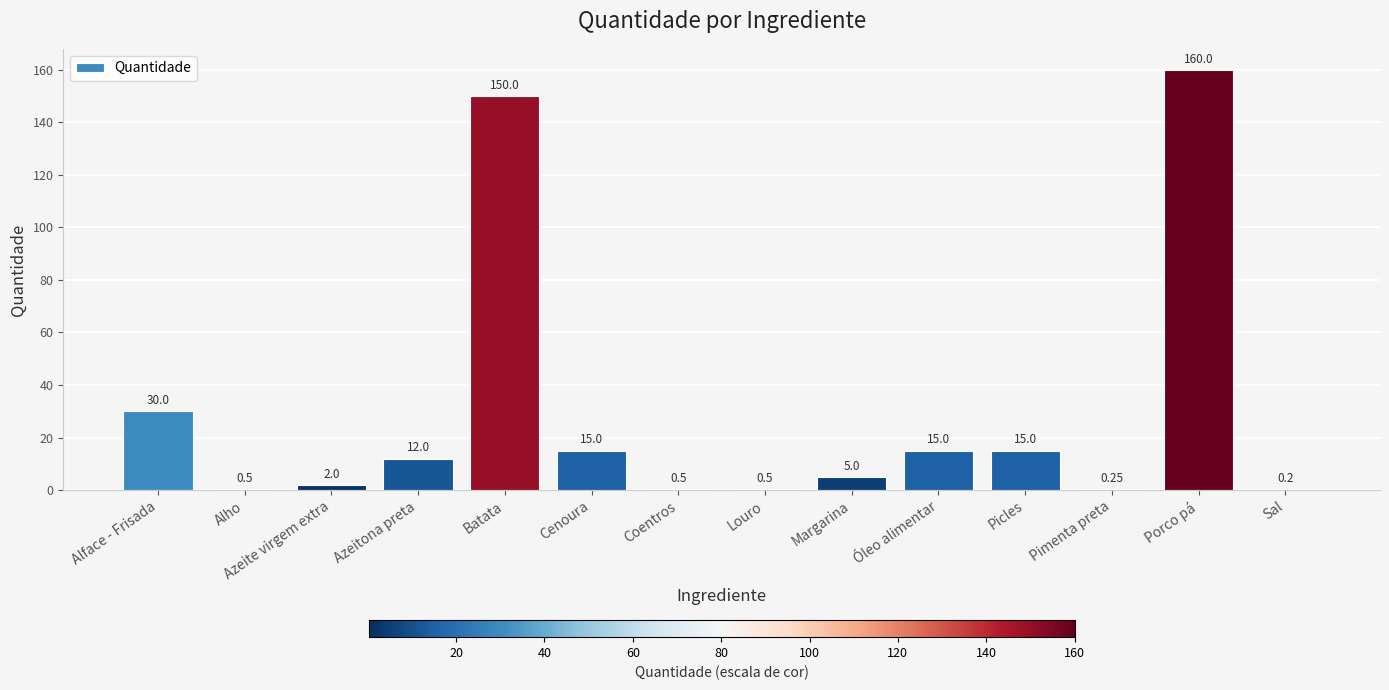

Where is the data nearest to the value 80?

Alface - Frisada